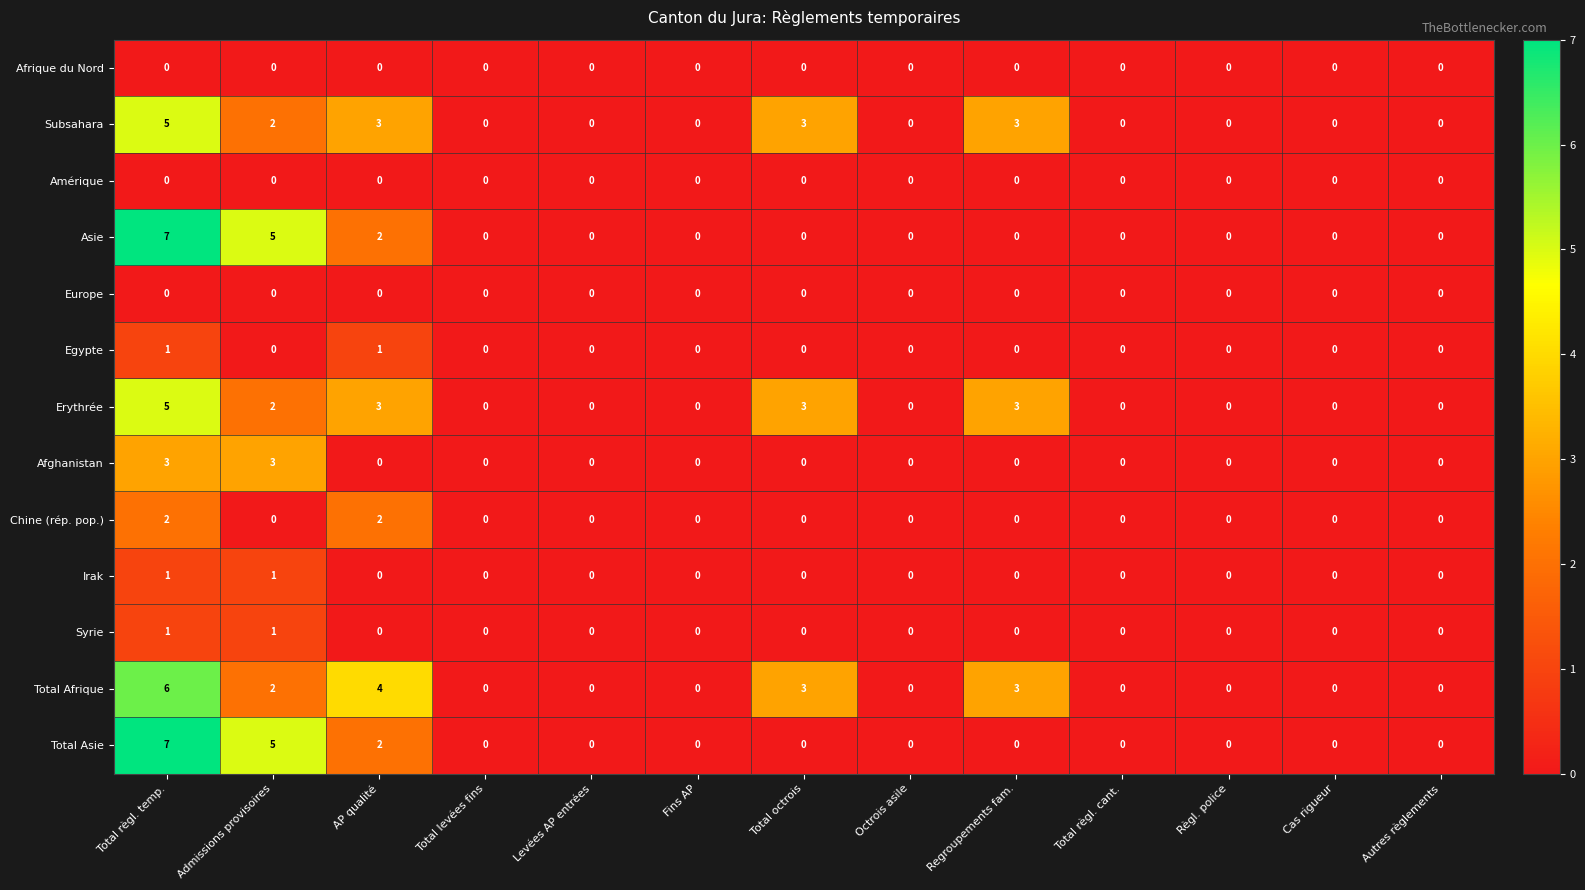

What is the total value across all series at Regroupements fam.?

9